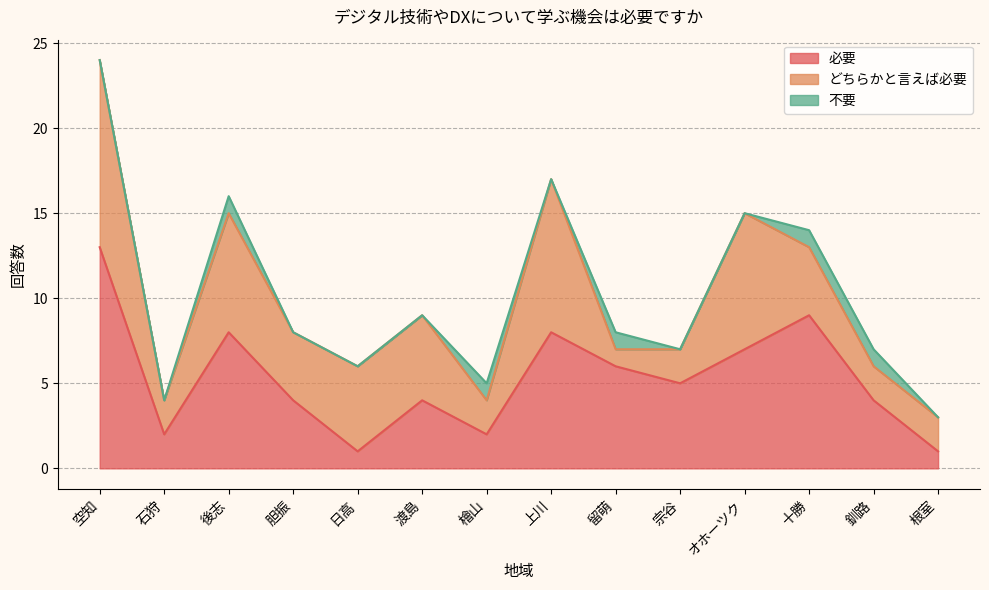

How many values in the どちらかと言えば必要 series are below 4?

6